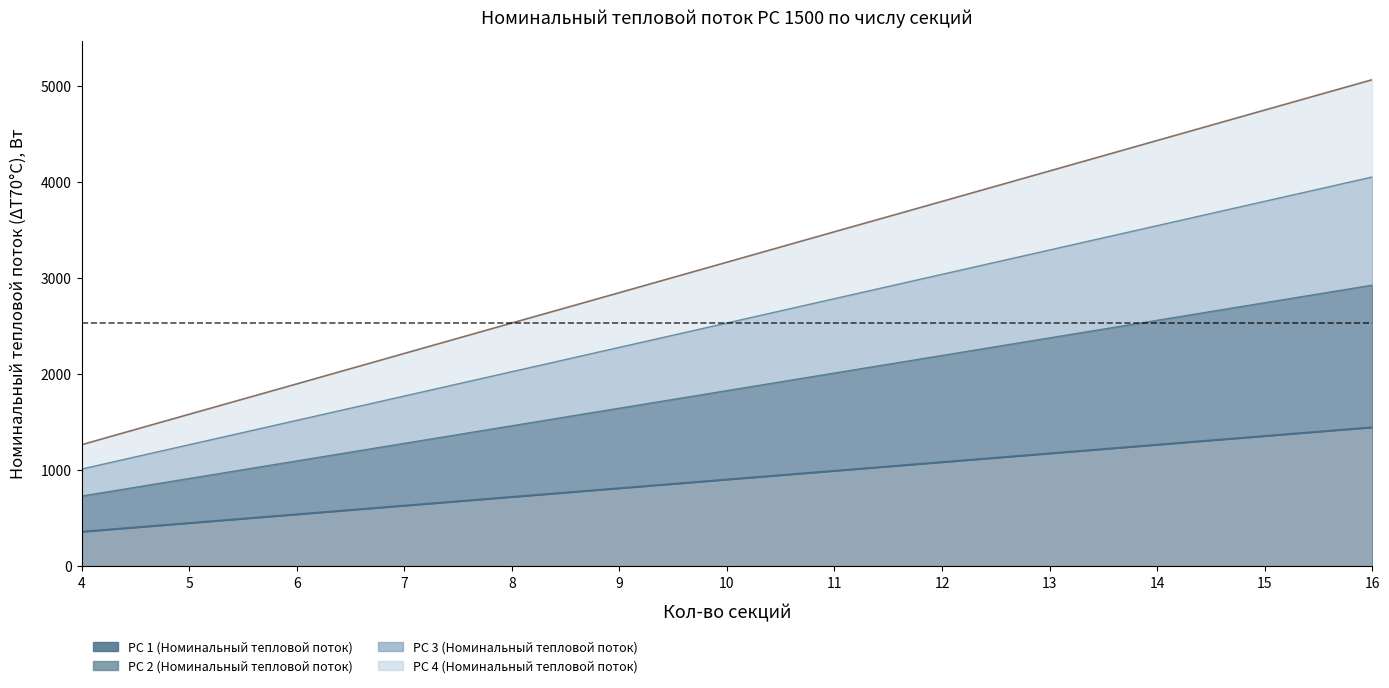

Does the chart have visible grid lines?

No